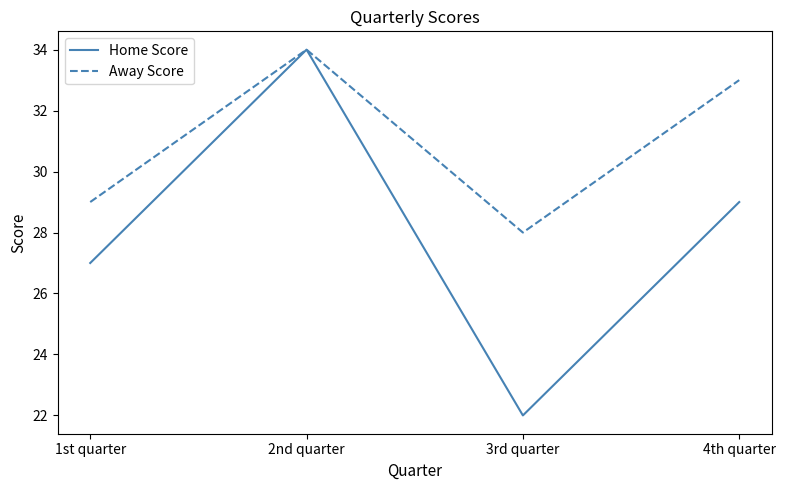

How many lines are shown in the chart?

2